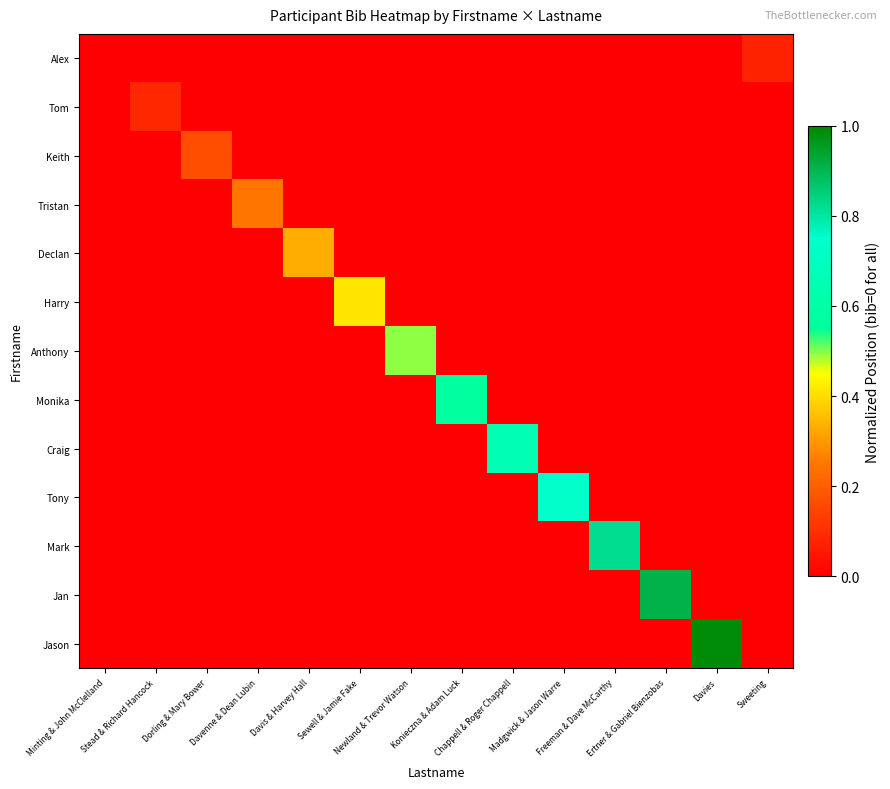

At how many categories does at least one series exceed 0?

13